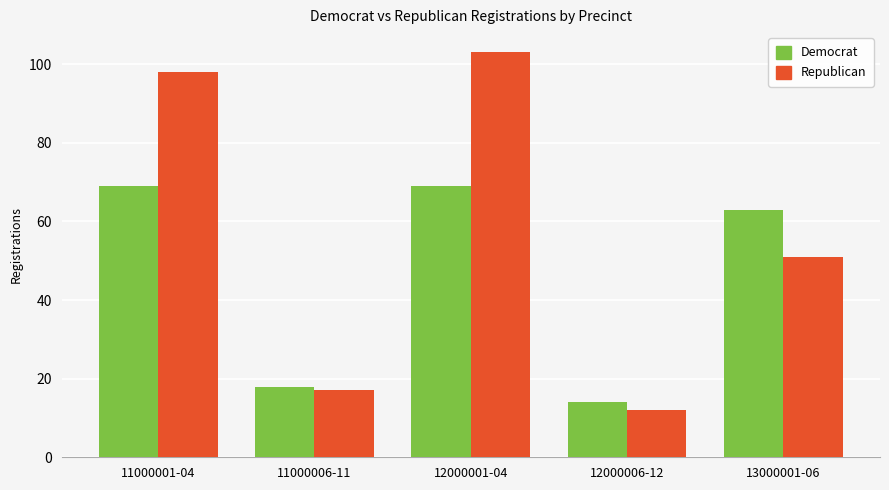

Reading left to right, list all the values displayed in this chart.

Democrat: 11000001-04=69	11000006-11=18	12000001-04=69	12000006-12=14	13000001-06=63
Republican: 11000001-04=98	11000006-11=17	12000001-04=103	12000006-12=12	13000001-06=51